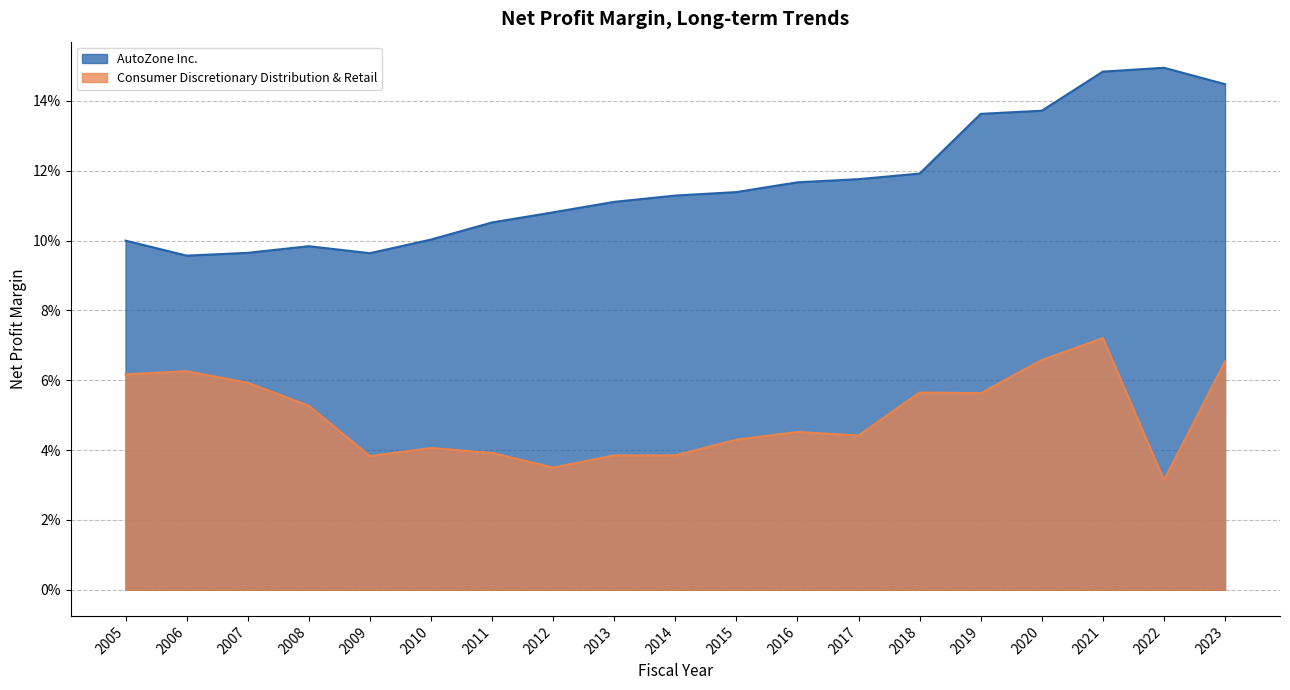

What is the minimum value for AutoZone Inc.?

0.1